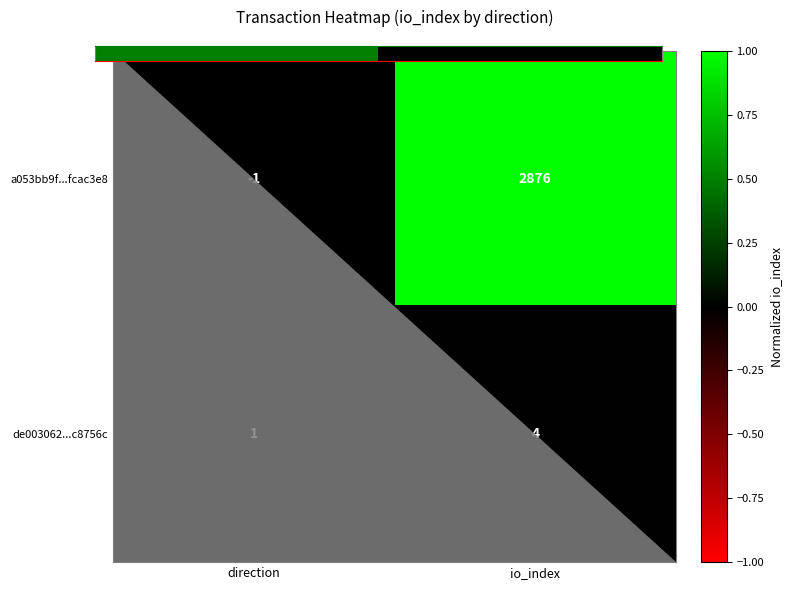

What is the approximate value of de003062...c8756c at io_index?

4